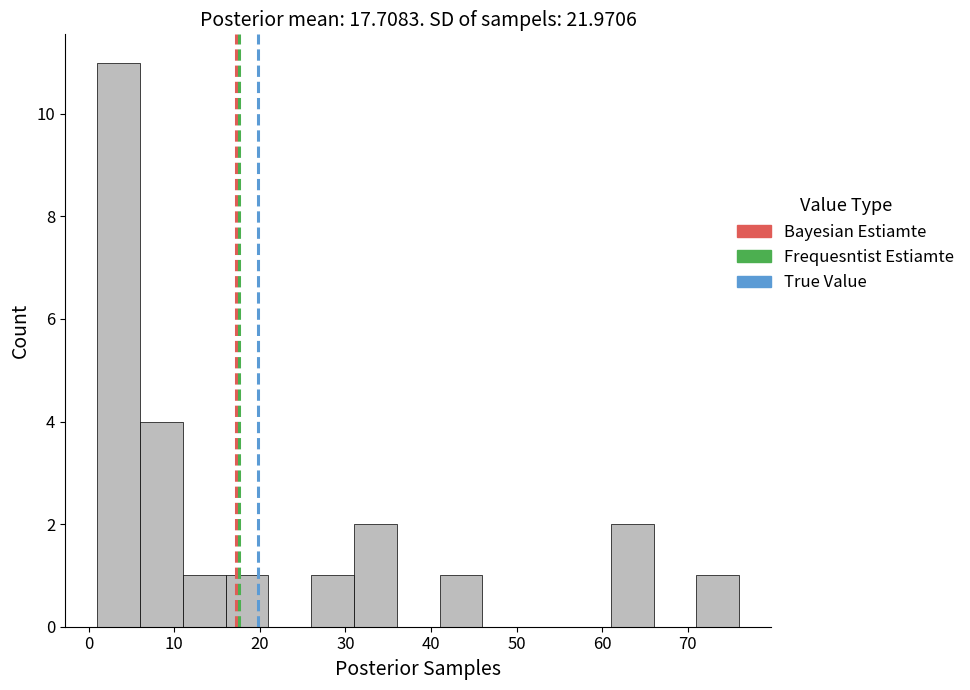

What is the height of the bar covering 31 to 36 on the x-axis? The values are not printed on the chart, so give them approximately, as read against the axis.

2